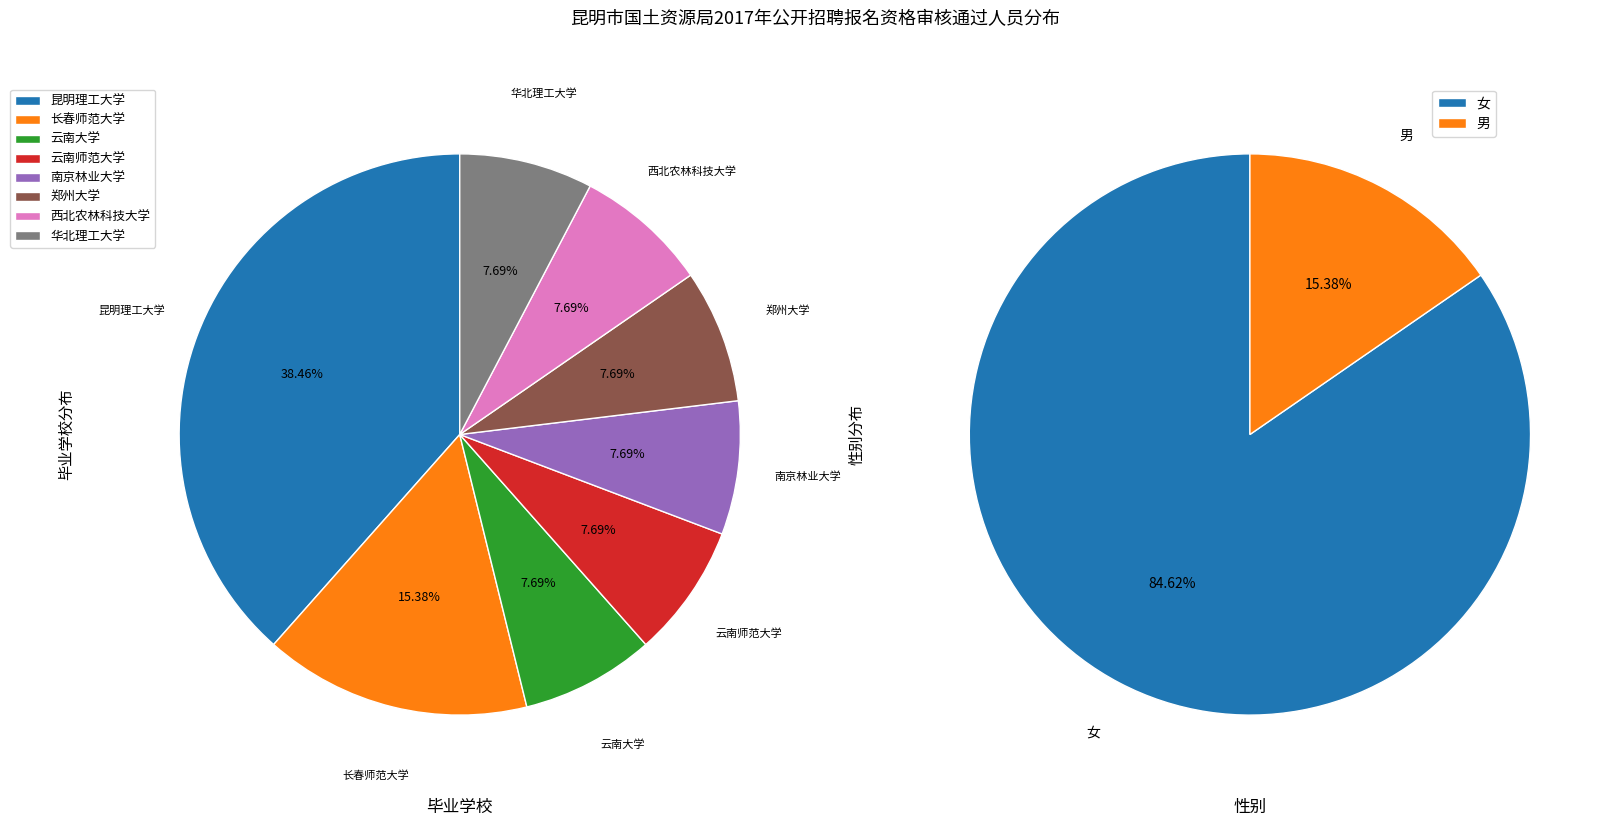

The 长春师范大学 slice represents 8% of the pie. True or false?

False